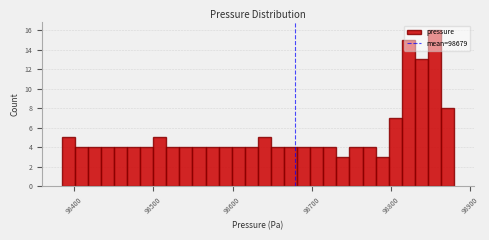

Read against the x-axis, roughly where is the centre of the tallest bar?

98860